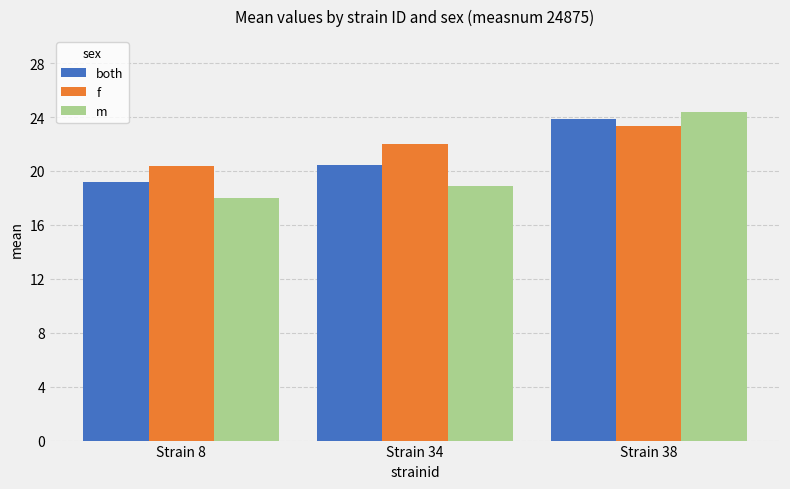

Which series changed the most between Strain 8 and Strain 34?

f